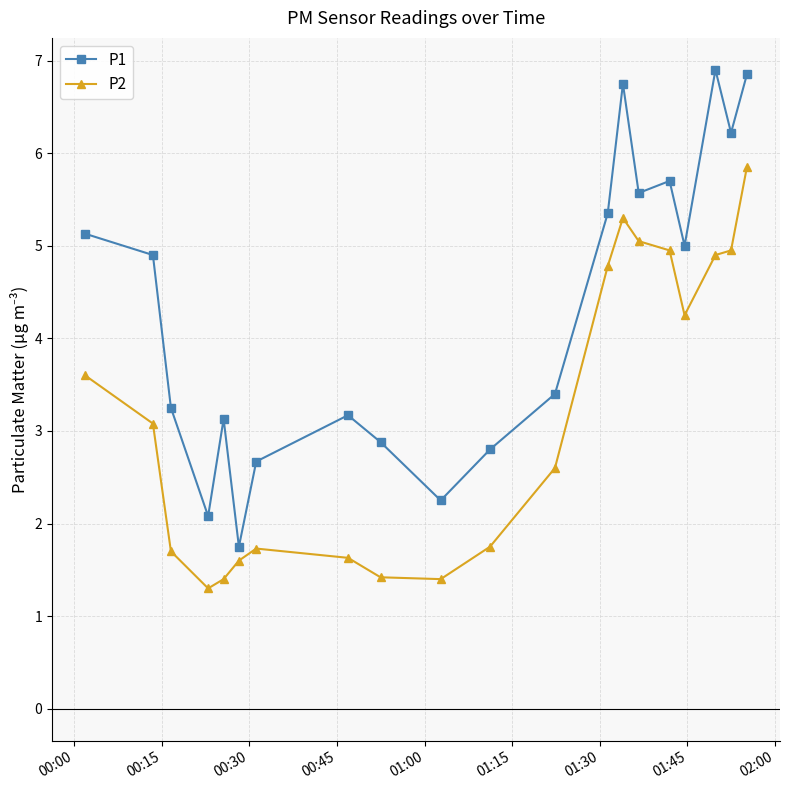

What is the difference between the maximum and second lowest values in the P1 series?

4.8